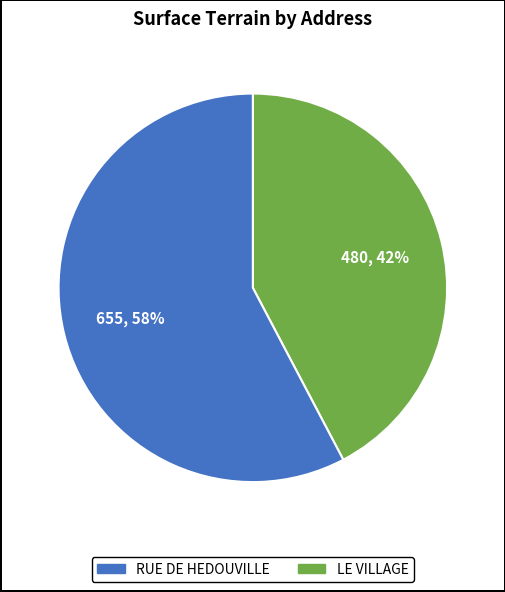

To the nearest percent, what percentage of the pie is LE VILLAGE?

42%